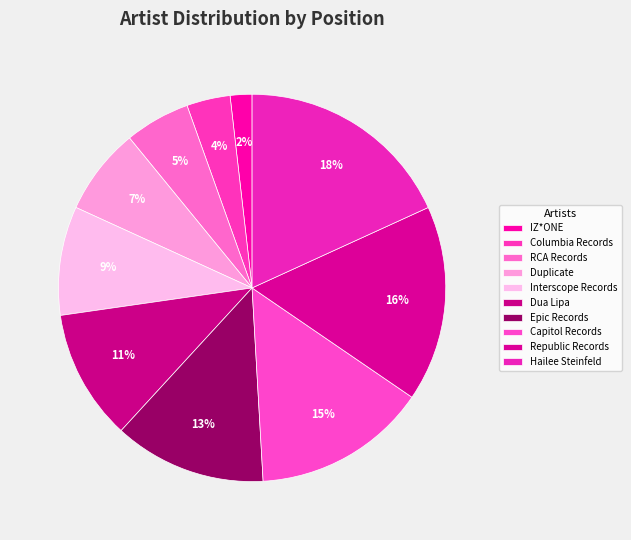

Rank the categories by value from lowest to highest.

IZ*ONE, Columbia Records, RCA Records, Duplicate, Interscope Records, Dua Lipa, Epic Records, Capitol Records, Republic Records, Hailee Steinfeld